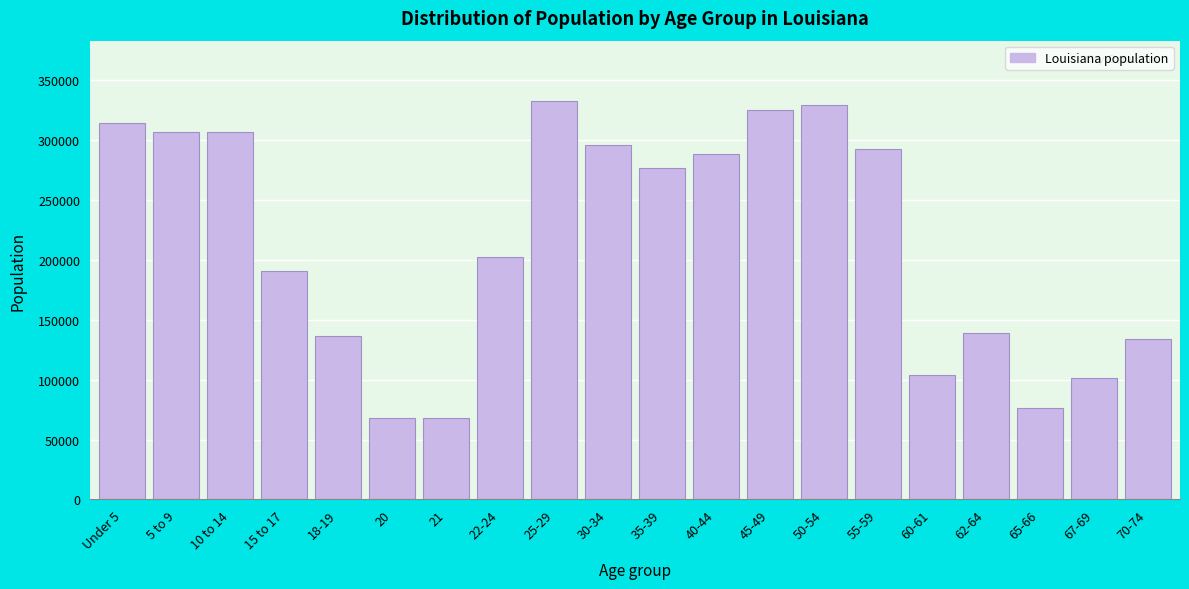

Approximately how many times larger is the value at 10 to 14 compared to 70-74?

2.3